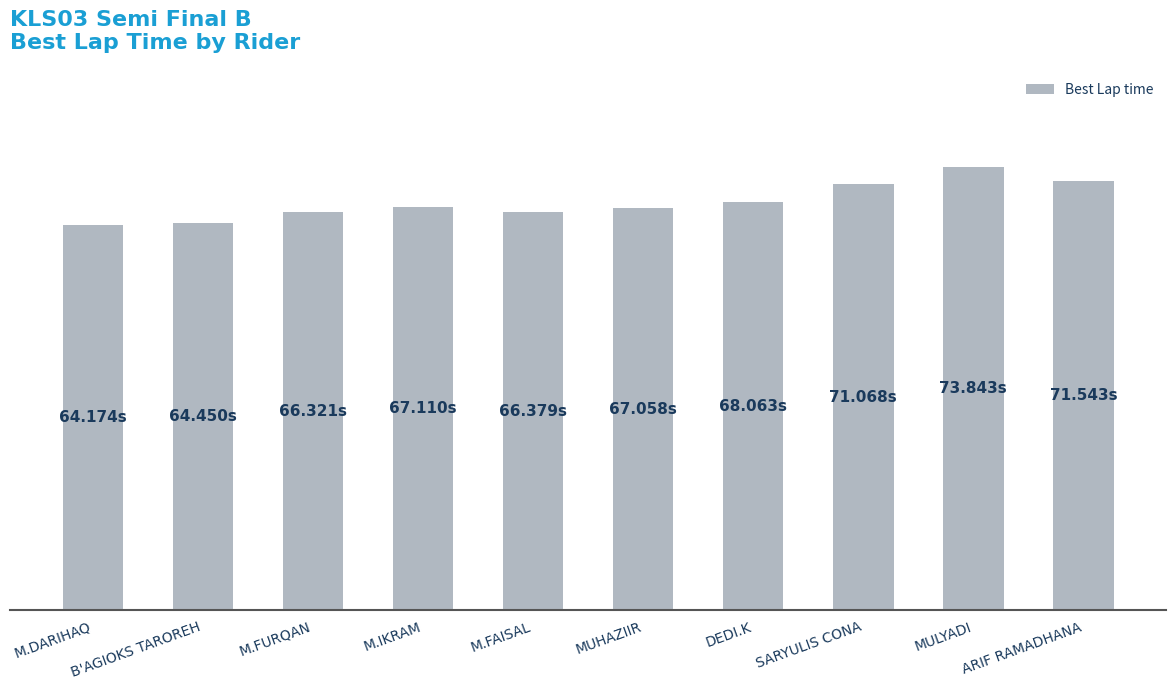

Reading left to right, list all the values displayed in this chart.

64.2	64.5	66.3	67.1	66.4	67.1	68.1	71.1	73.8	71.5